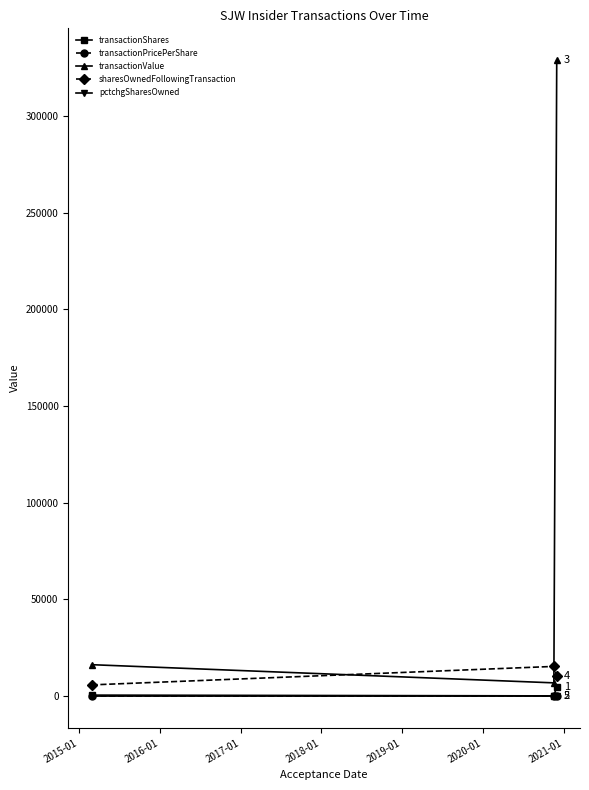

Which series has the largest total across all categories?

transactionValue